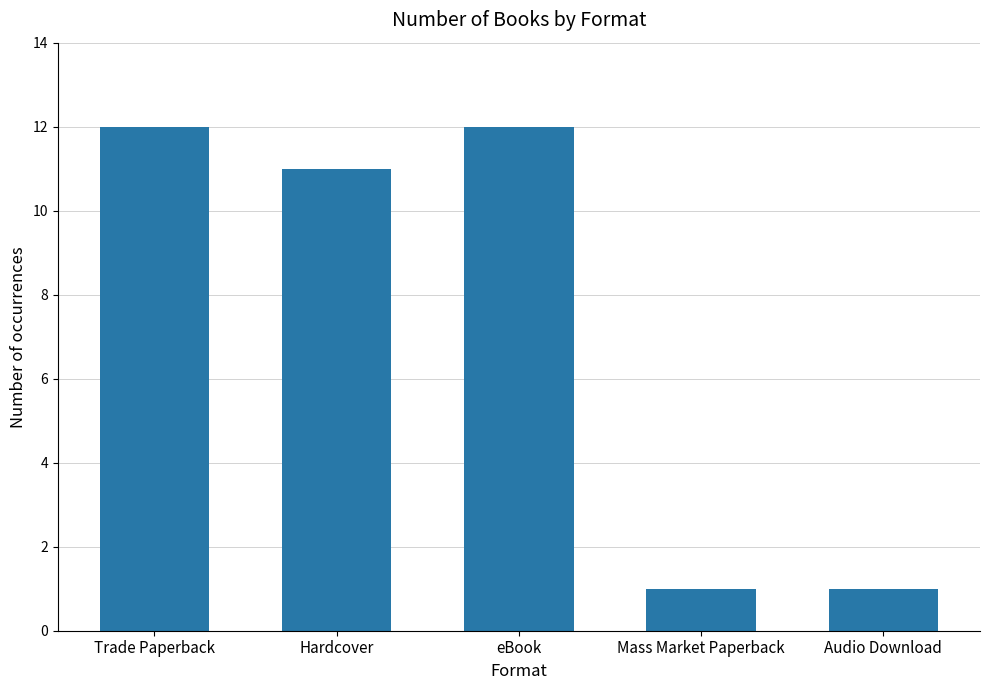

What is the change in value from Trade Paperback to Audio Download?

-11